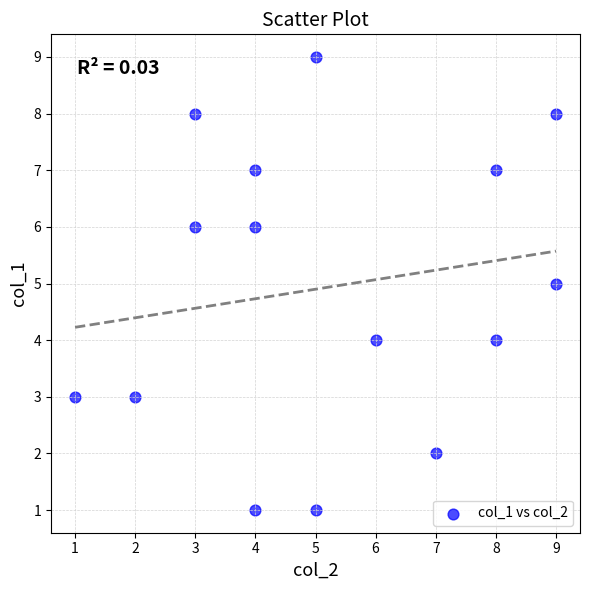

What is the range of Y values (max minus min)?

8